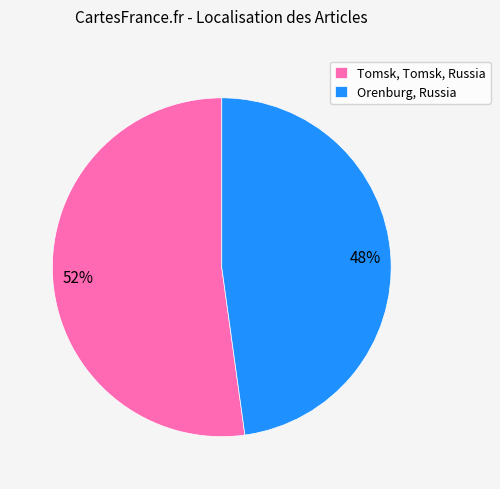

To the nearest percent, what percentage of the pie is Tomsk, Tomsk, Russia?

52%